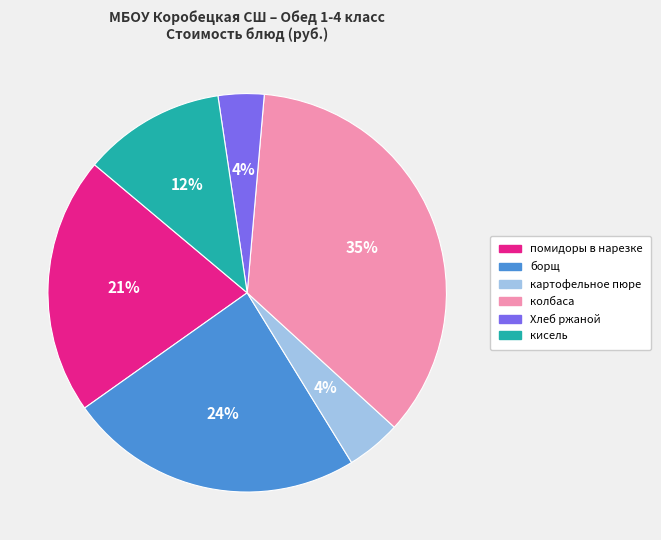

Combined, do Хлеб ржаной and помидоры в нарезке account for over 50%?

No